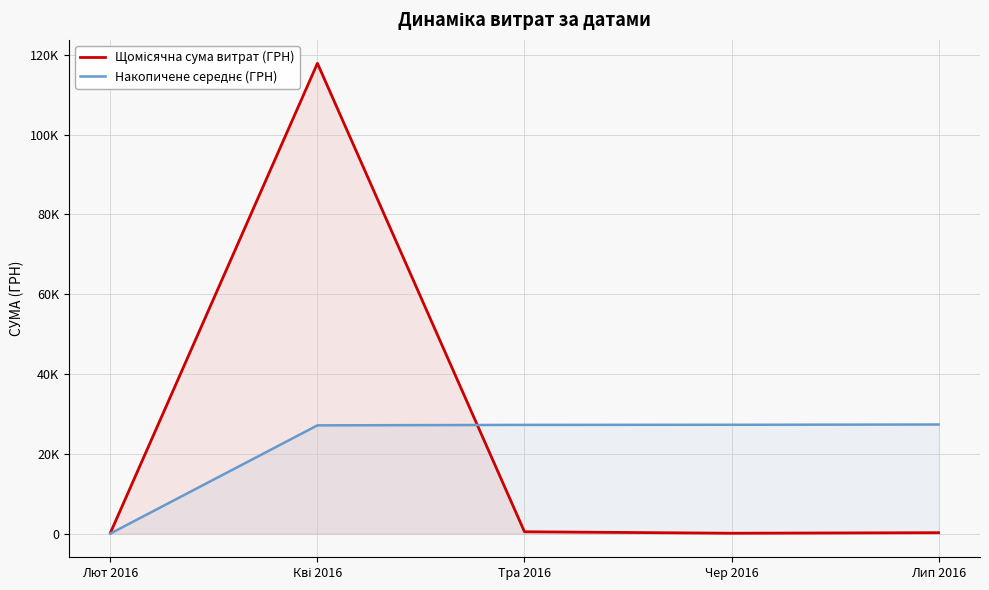

Reading left to right, transcribe all the data shown in this chart.

Щомісячна сума витрат (ГРН): Лют 2016=218.5	Кві 2016=117873.8	Тра 2016=504.0	Чер 2016=132.0	Лип 2016=270.0
Накопичене середнє (ГРН): Лют 2016=50.3	Кві 2016=27161.2	Тра 2016=27277.2	Чер 2016=27307.5	Лип 2016=27369.6